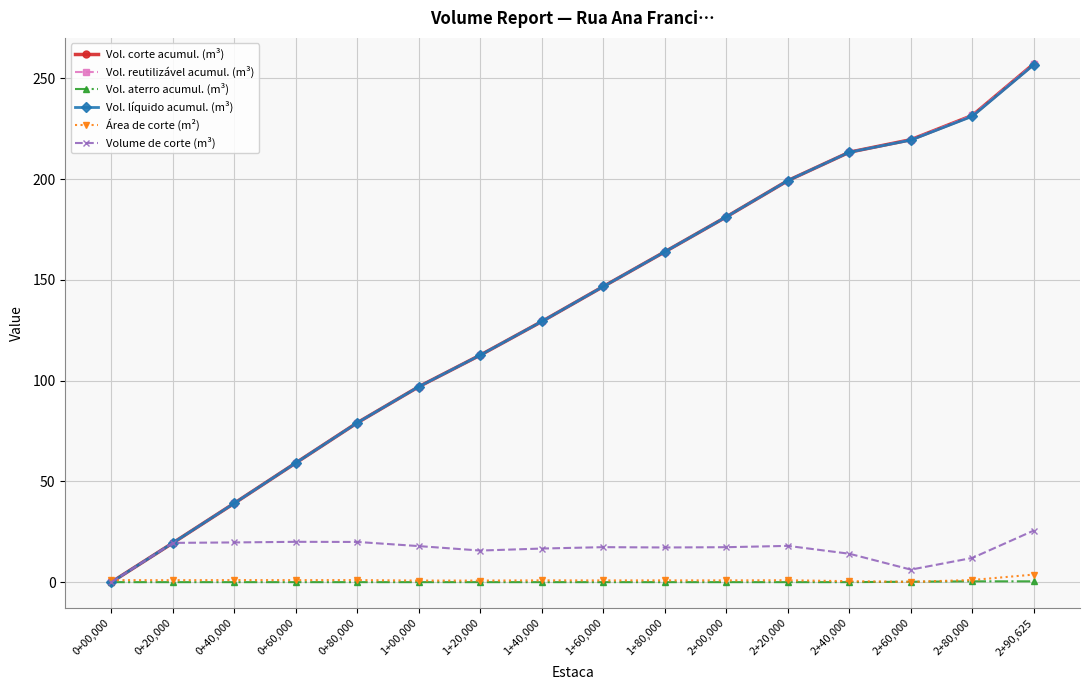

What is the total value across all series at 0+20,000?

78.9